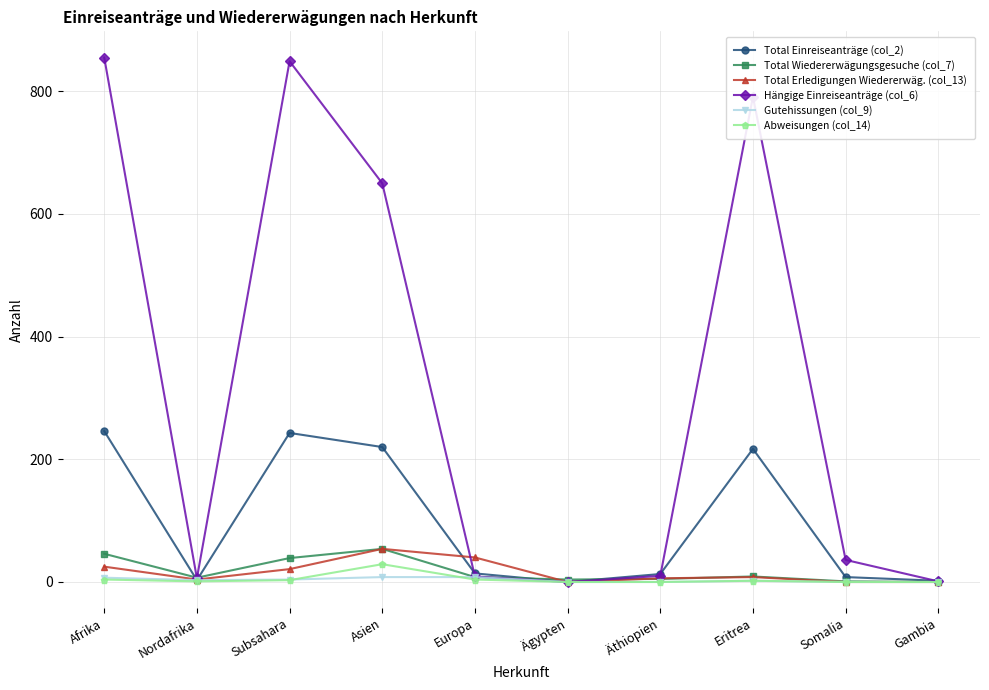

What is the greatest value displayed?

855